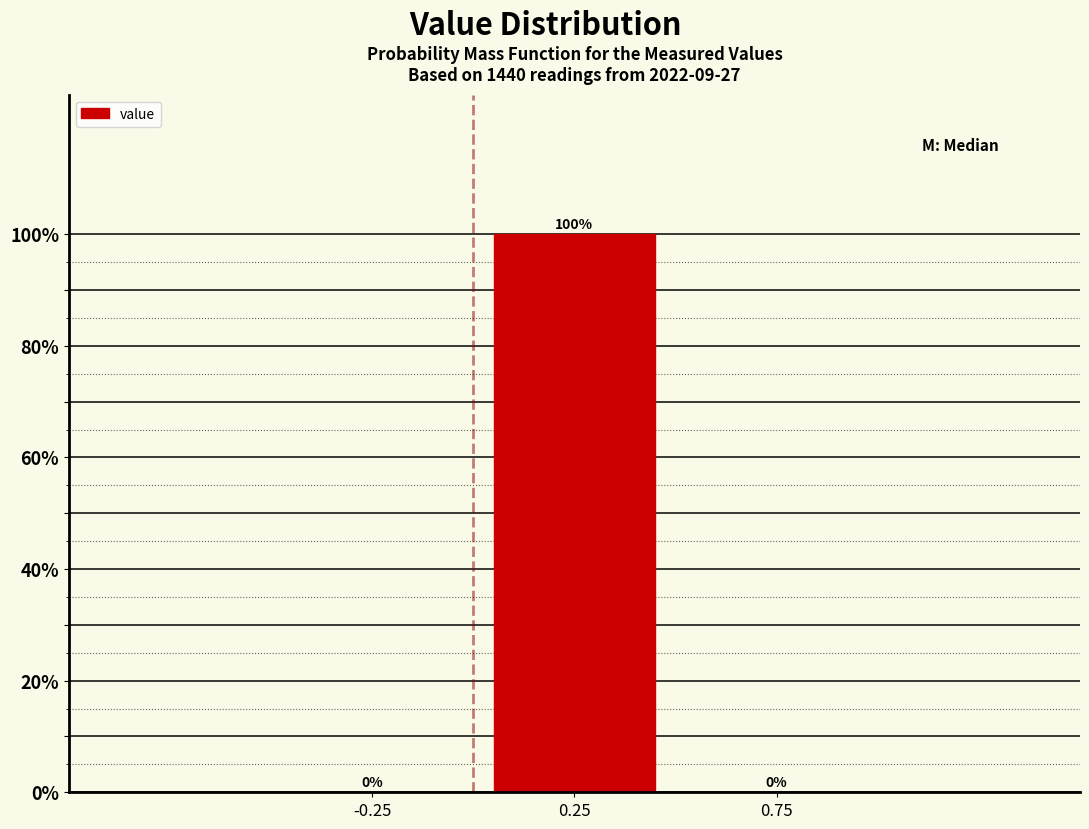

How tall is the bar that spans 0.0 to 0.5 on the x-axis?

100